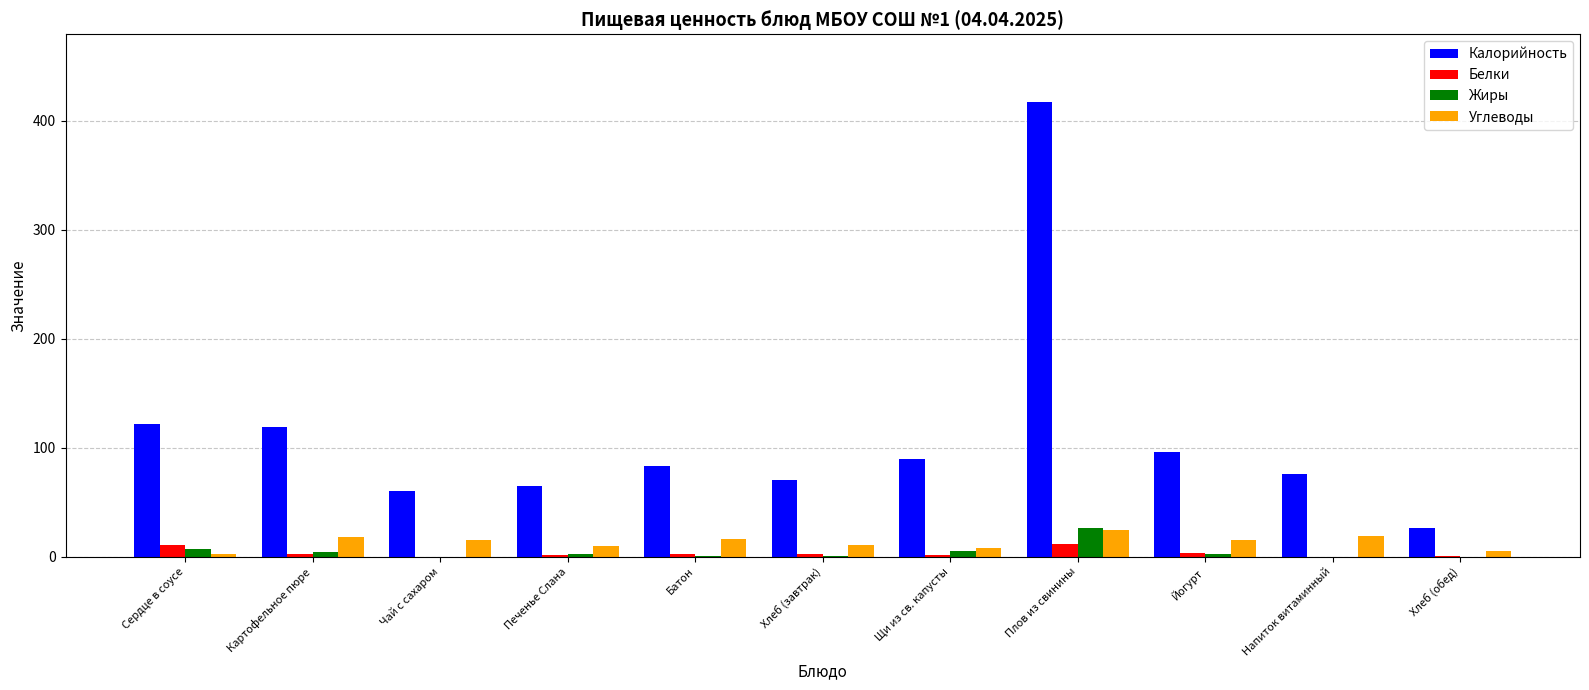

At which category is the sum across all series the highest?

Плов из свинины